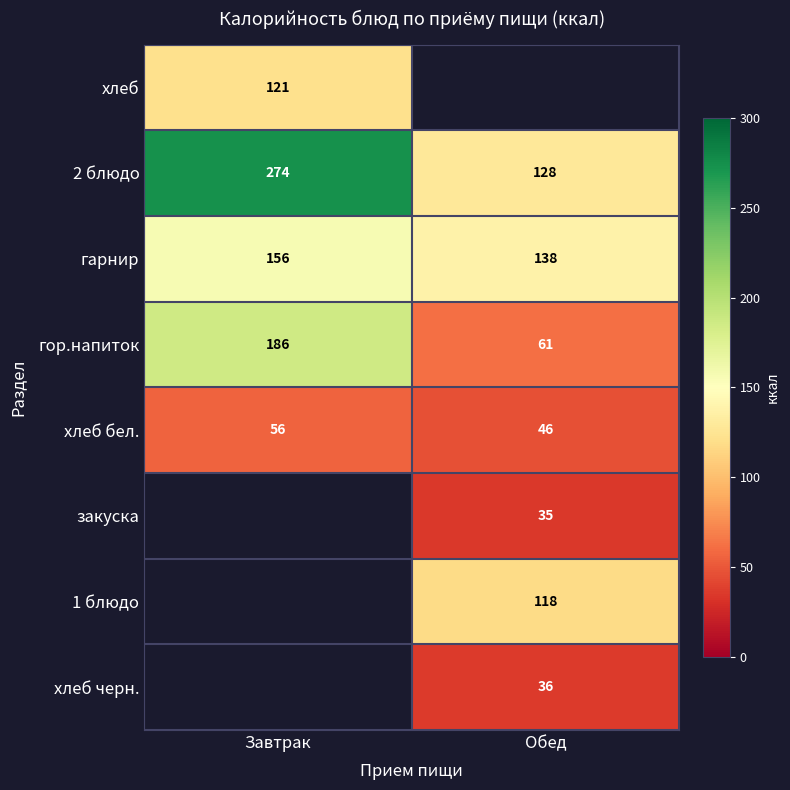

Is the value of хлеб бел. at Завтрак greater than the value of гарнир at Завтрак?

No